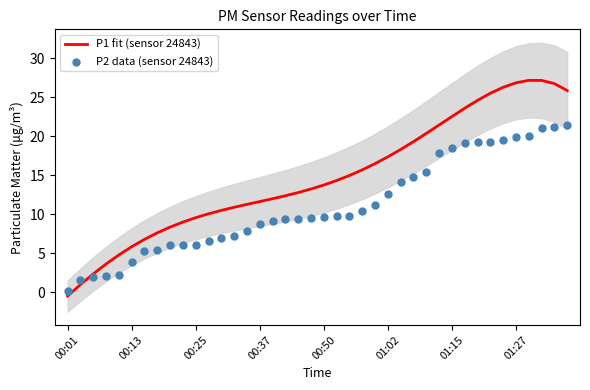

What is the highest value of the P1 fit (sensor 24843) series?

27.2